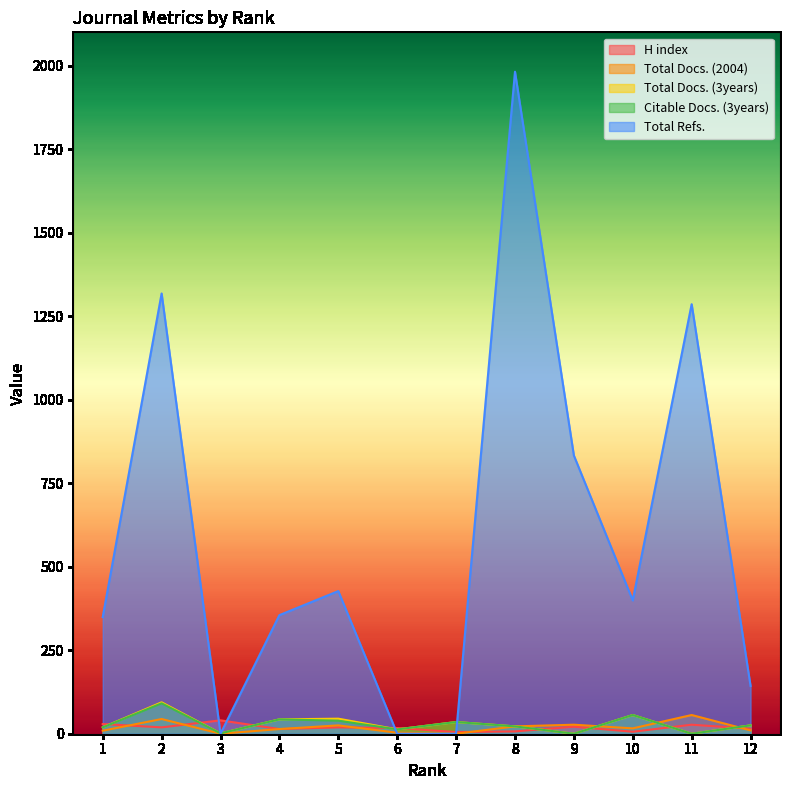

Which series ends up on top after the final intersection of Total Docs. (3years) and Total Docs. (2004)?

Total Docs. (3years)